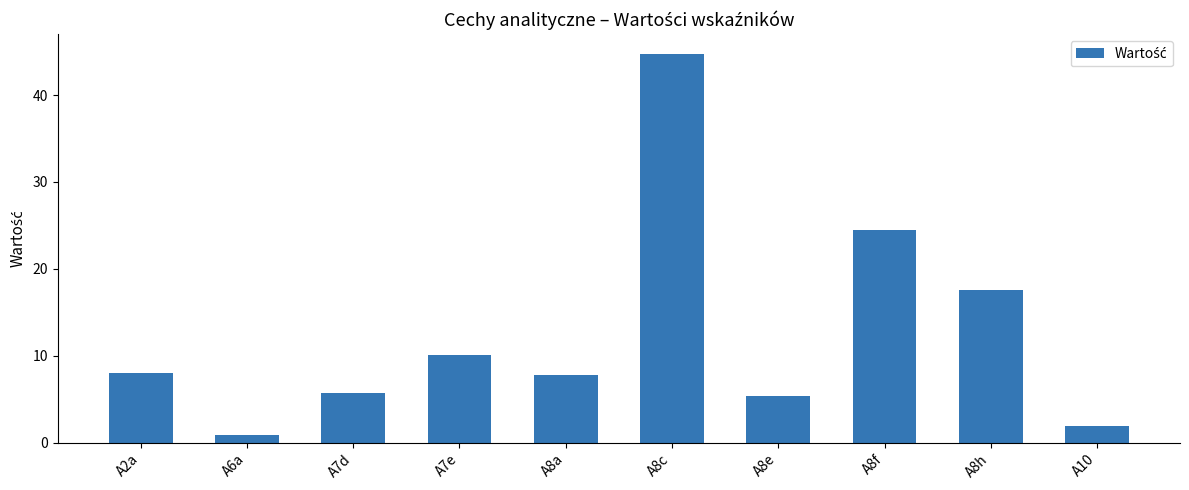

What is the change in value from A2a to A7e?

+2.1